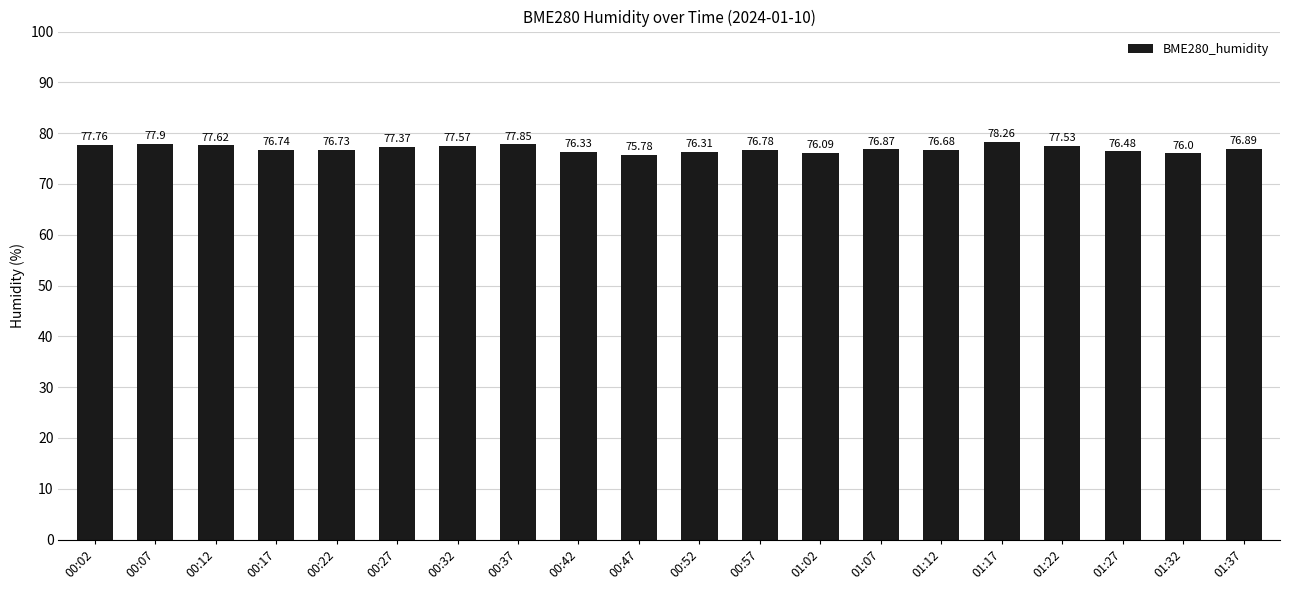

The value at 00:37 is 36.1. True or false?

False